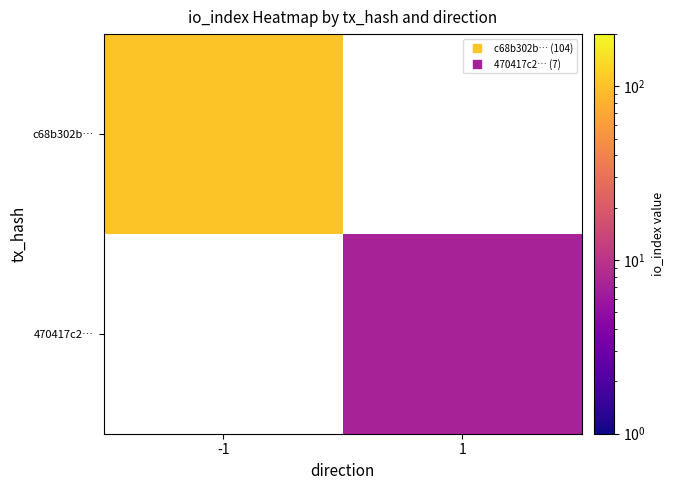

Rank the categories by 470417c2… value from highest to lowest.

-1, 1